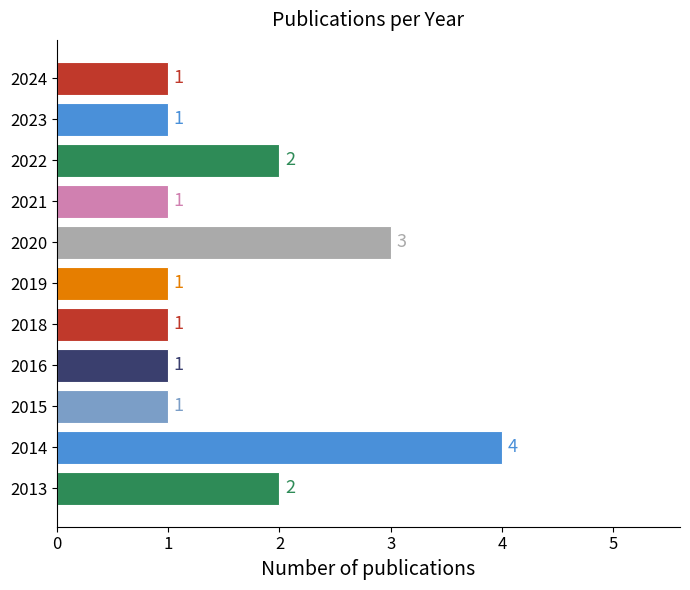

What is the sum of all values?

18